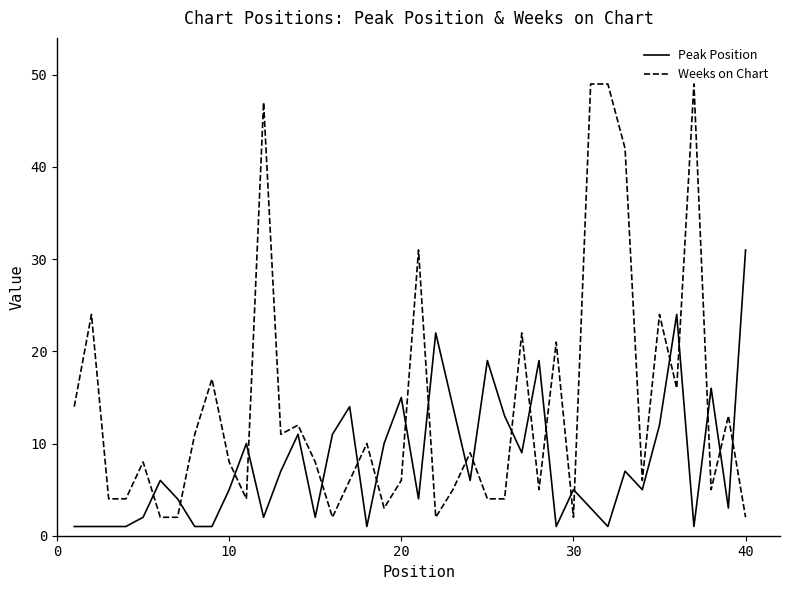

True or false: Weeks on Chart has more than 1 points higher than both neighbors.

True